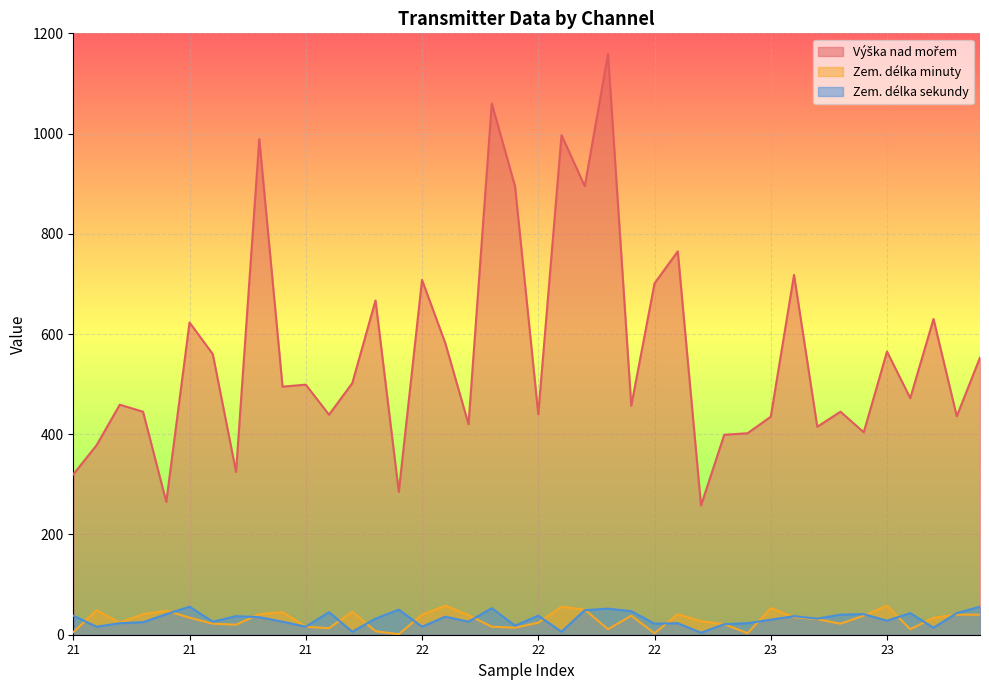

What are all the series names shown in the legend?

Výška nad mořem, Zem. délka minuty, Zem. délka sekundy